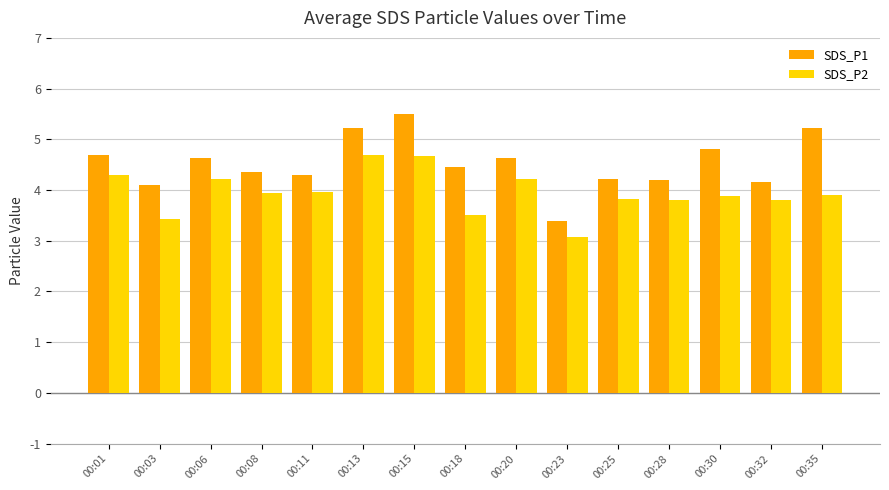

What is the minimum value for SDS_P1?

3.4